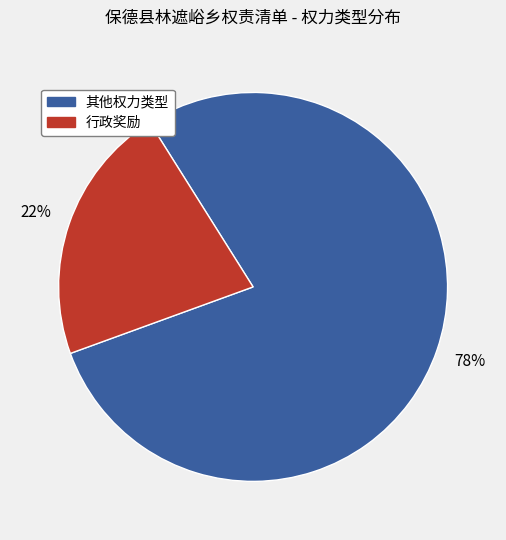

To the nearest percent, what is the average slice percentage?

50%